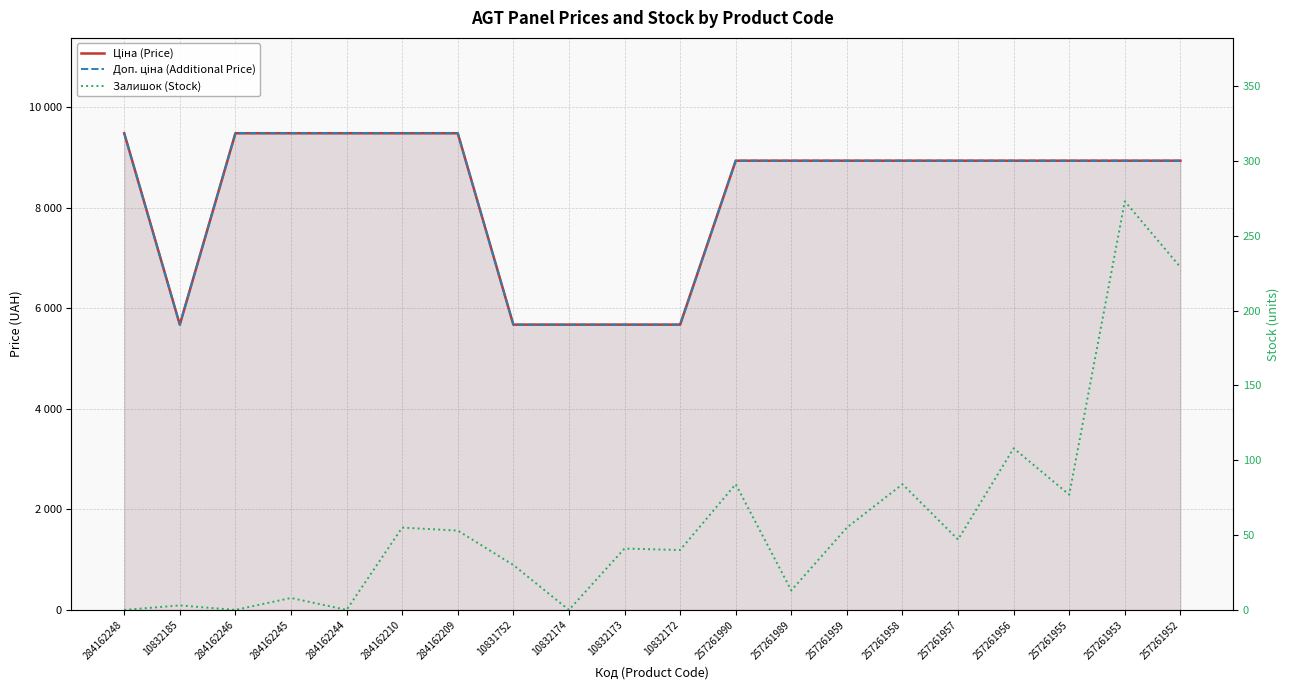

The Доп. ціна (Additional Price) series shows 6009.8 at 257261956. True or false?

False